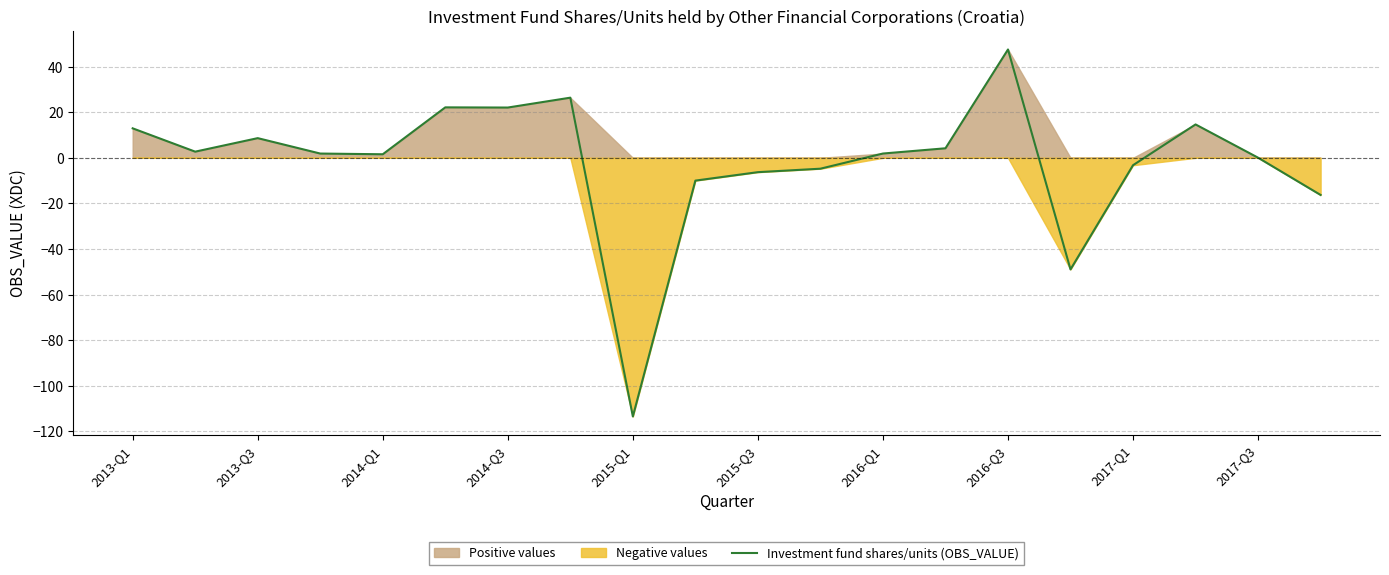

At which label does Investment fund shares/units (OBS_VALUE) reach its minimum?

2015-Q1